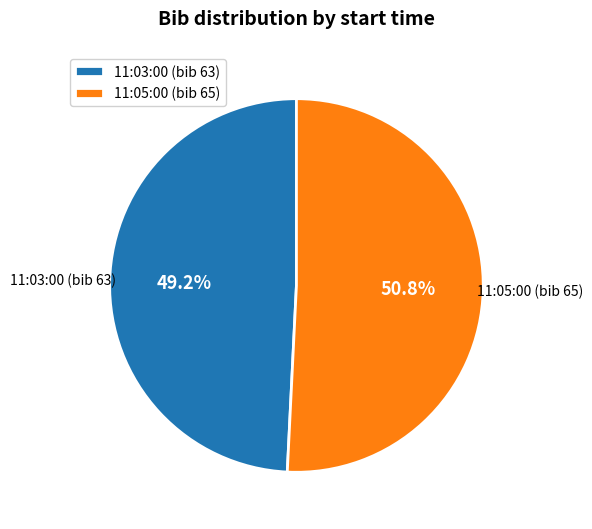

How many segments does this pie chart have?

2